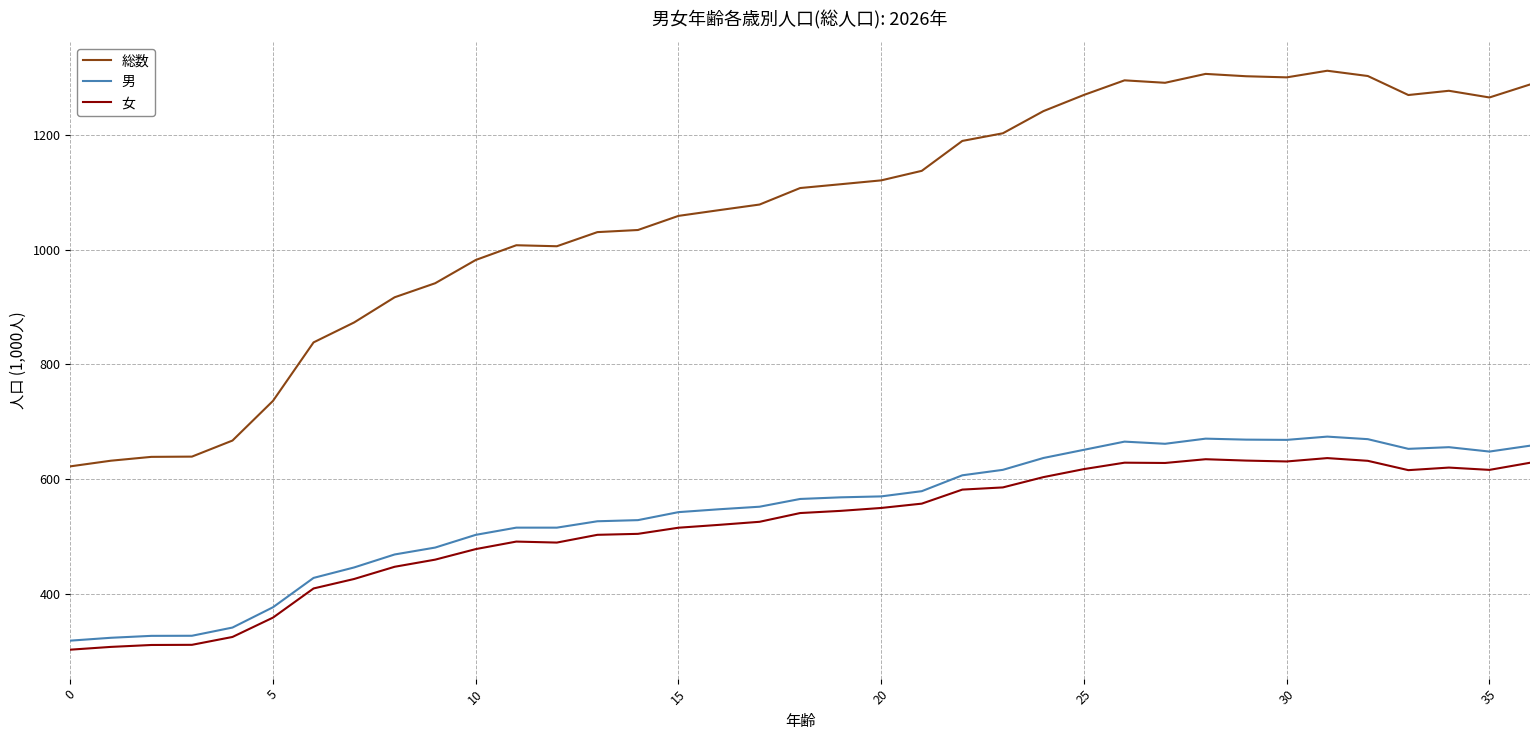

True or false: 総数 and 女 cross at least once.

False